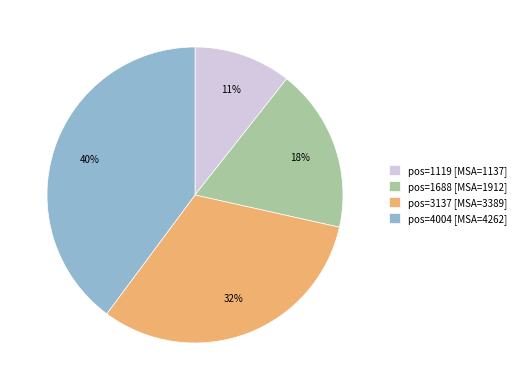

Rank the categories by value from lowest to highest.

pos=1119 [MSA=1137], pos=1688 [MSA=1912], pos=3137 [MSA=3389], pos=4004 [MSA=4262]